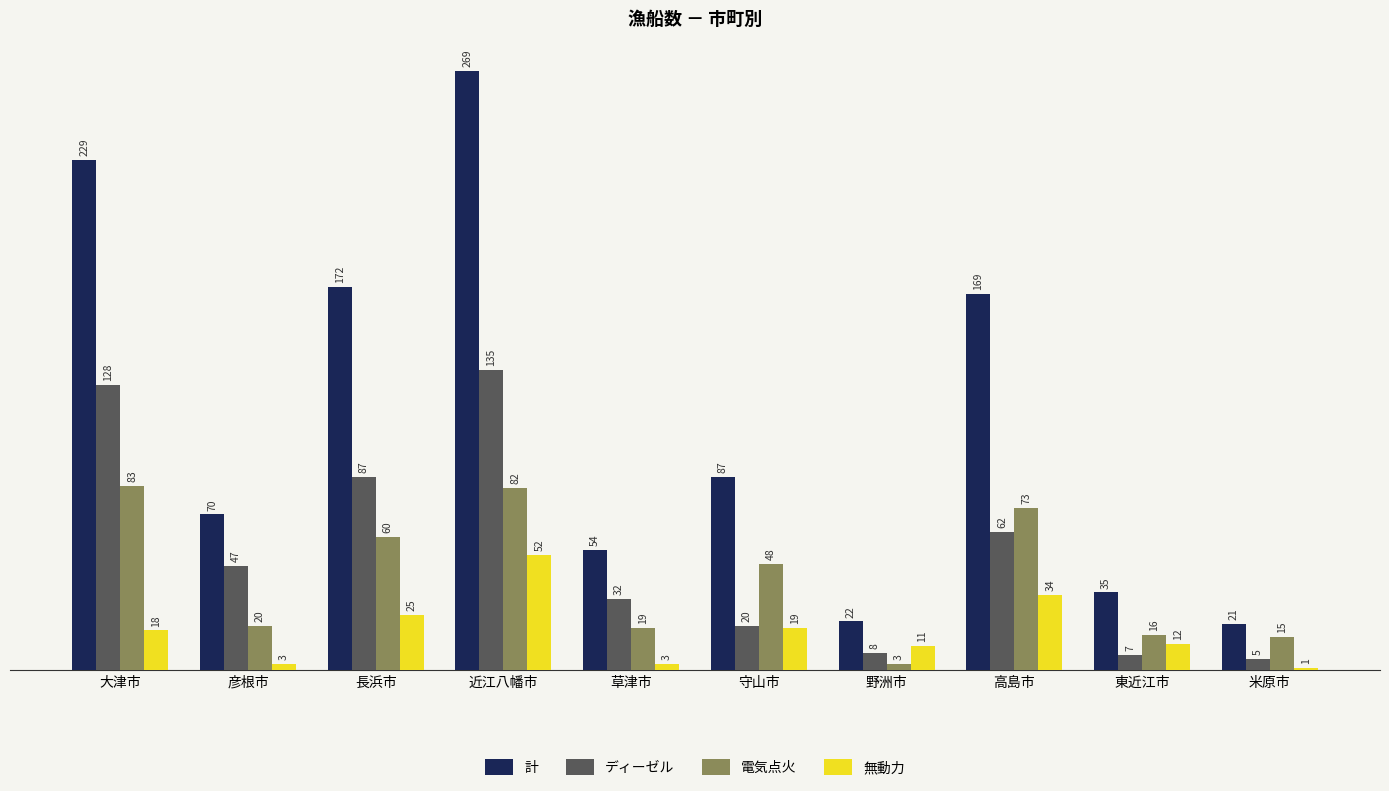

Rank the series by their maximum value, from highest to lowest.

計, ディーゼル, 電気点火, 無動力